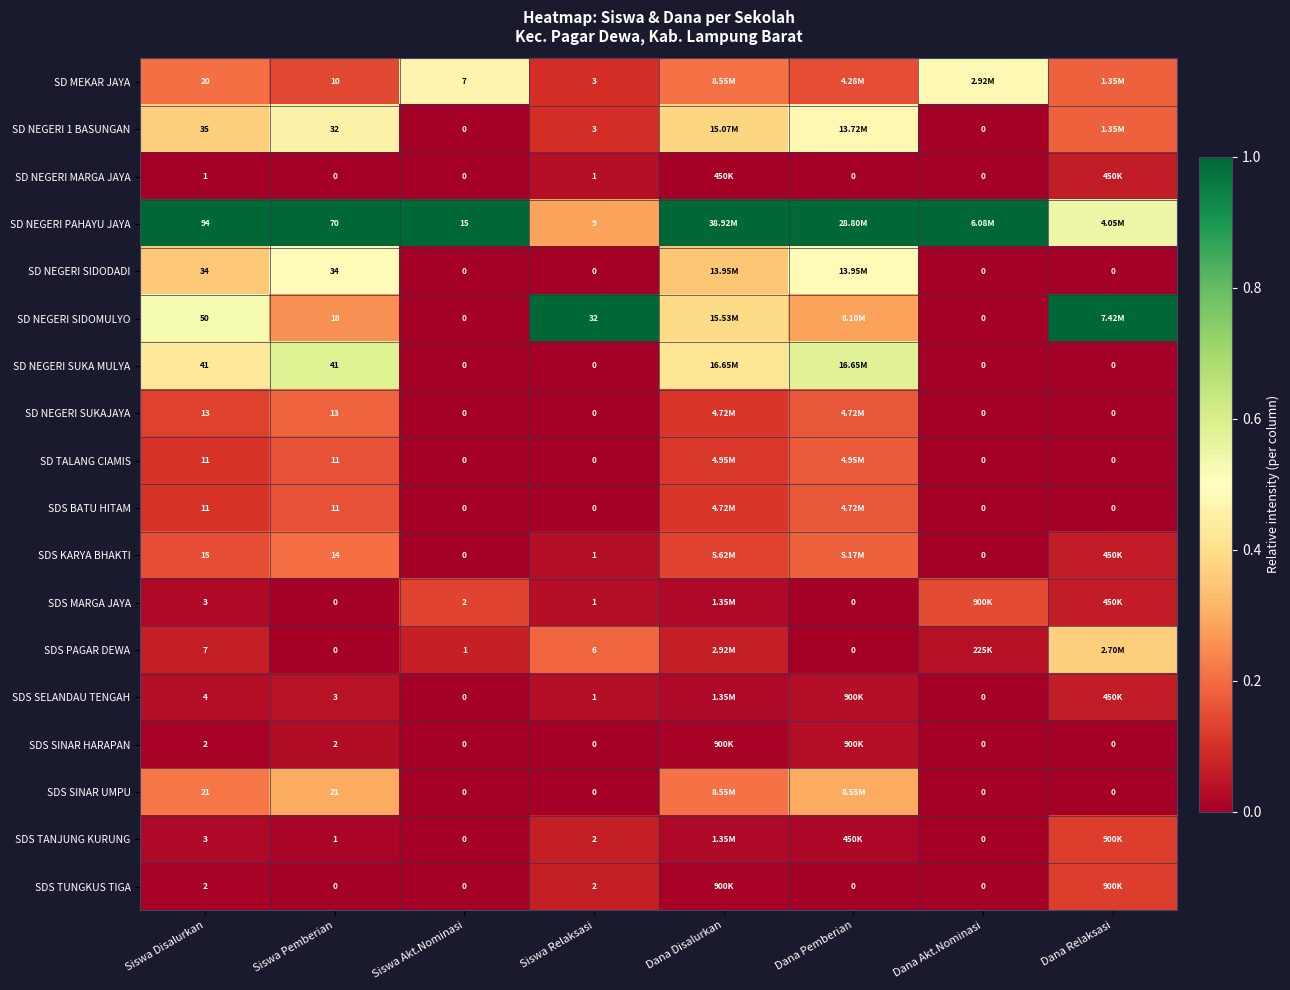

Which has a higher value, Siswa Relaksasi or Dana Pemberian?

Dana Pemberian